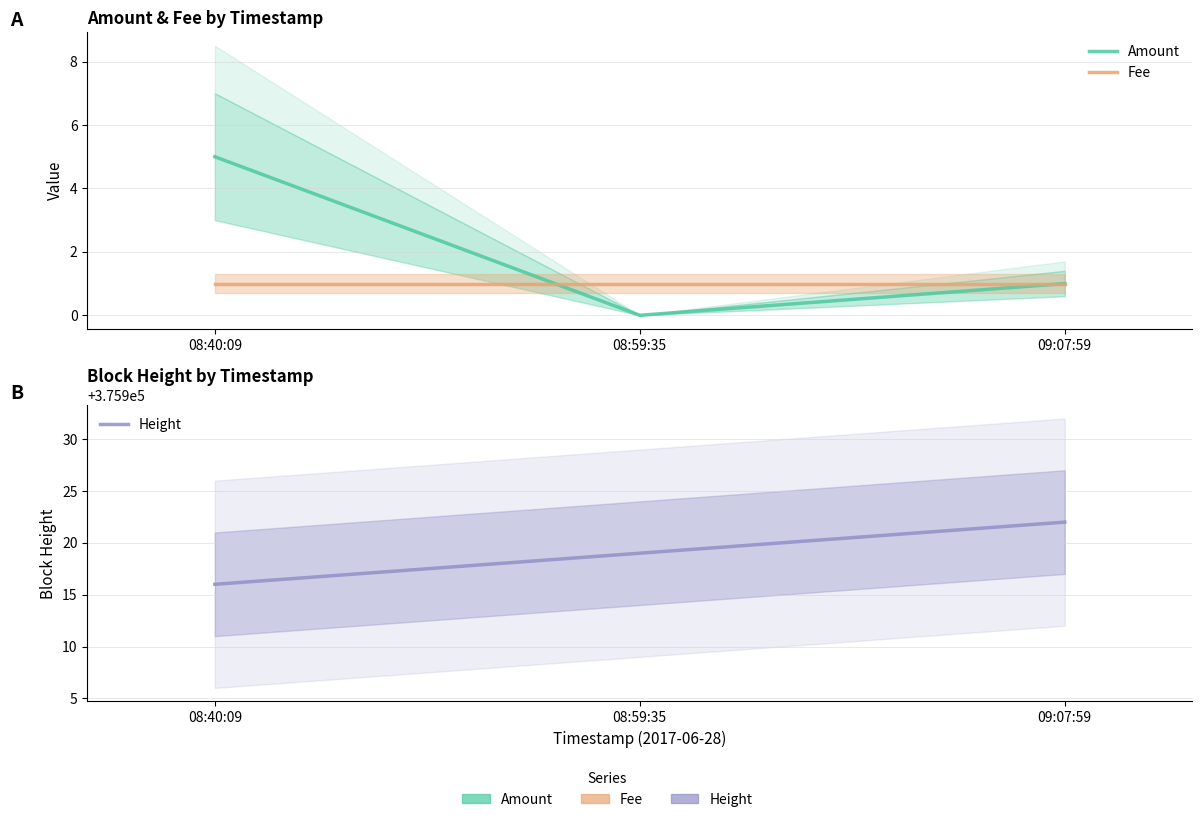

Between 08:59:35 and 08:40:09, which is larger?

08:40:09